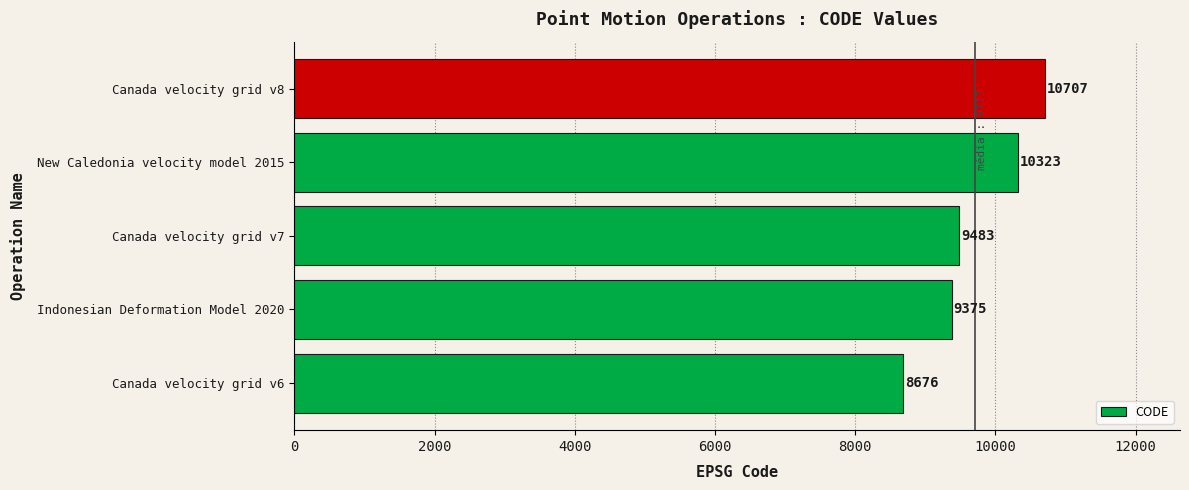

What is the maximum value shown in the chart?

10707